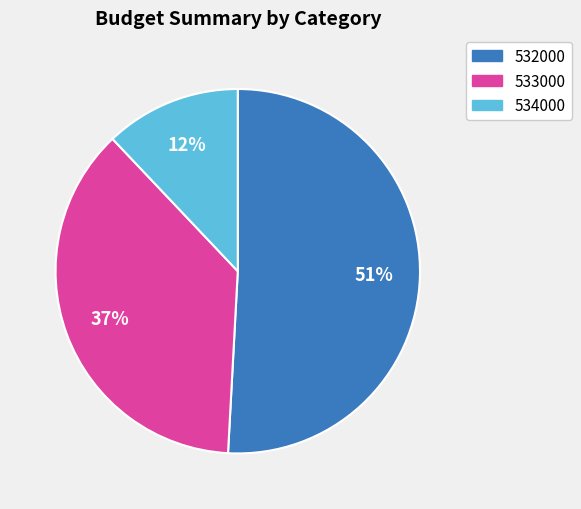

Which slice is the largest?

532000